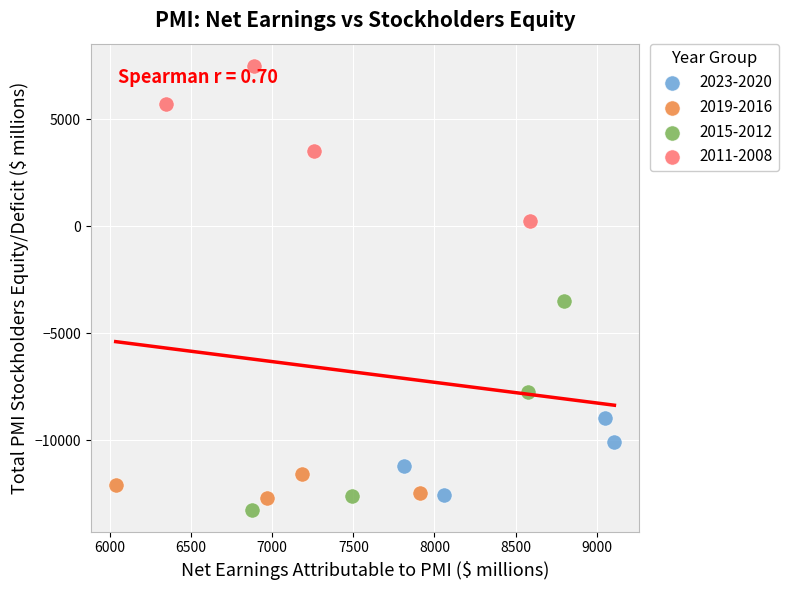

Which series reaches the maximum Y coordinate?

2011-2008